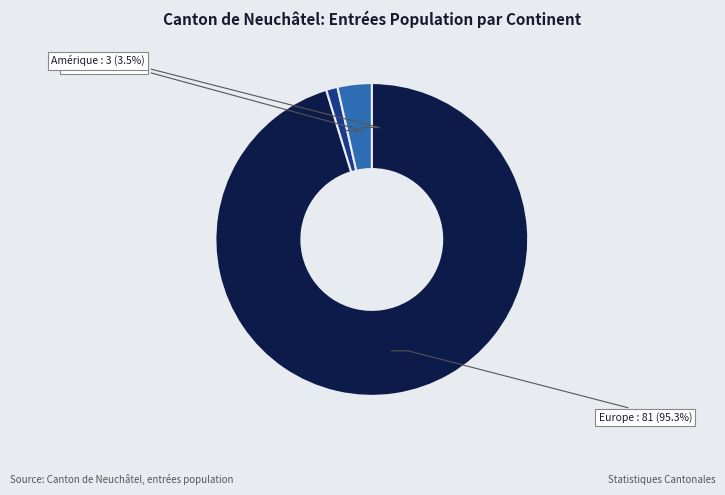

What is the majority slice?

Europe